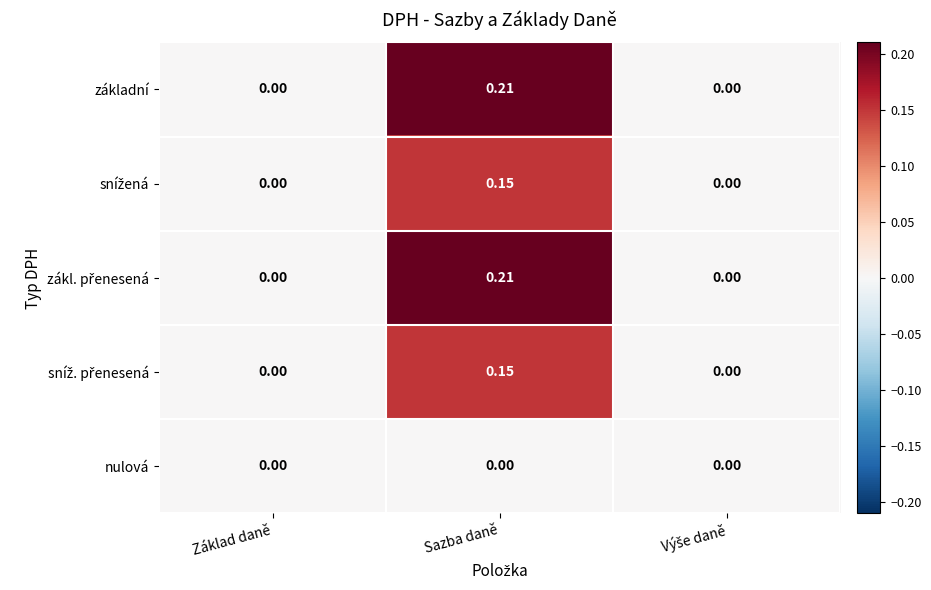

At which label does základní reach its peak?

Sazba daně